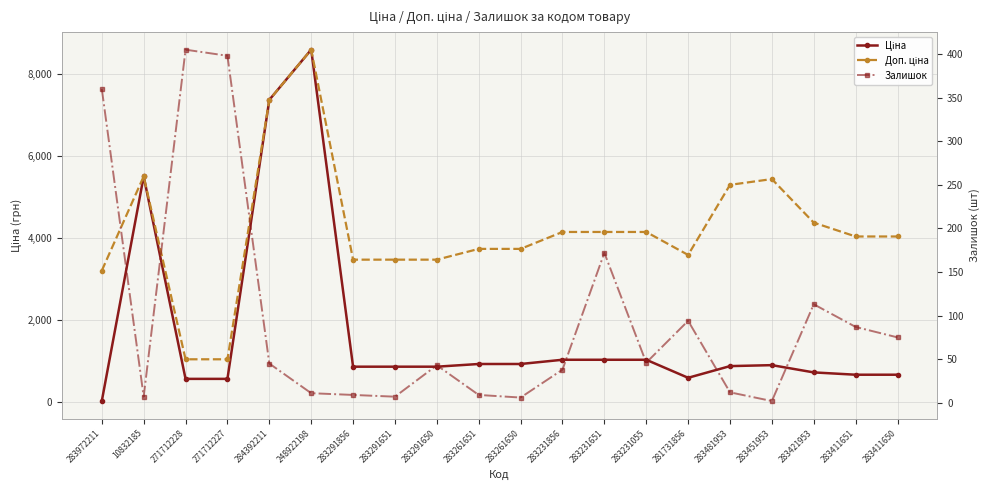

Between 283291856 and 283411650, which is larger?

283291856